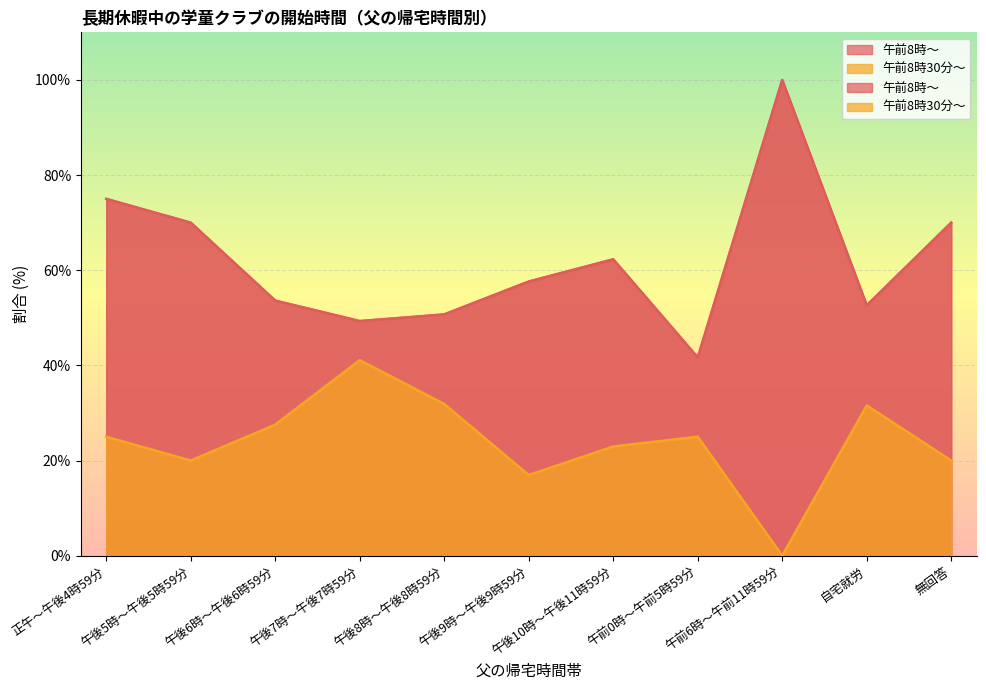

What is the value of the 午前8時～ point at the 1st from the left?

75.0